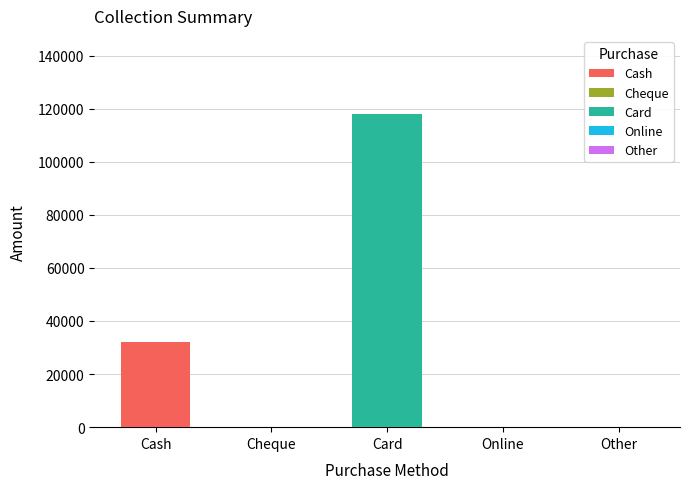

True or false: Net Balance has a value of 62935 at Other.

False